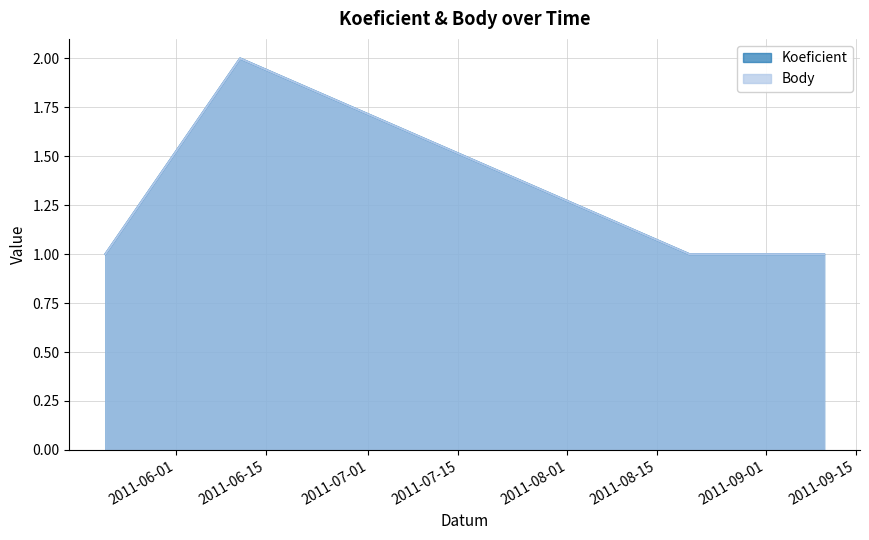

Between 2011-06-11 and 2011-05-21, which is larger?

2011-06-11